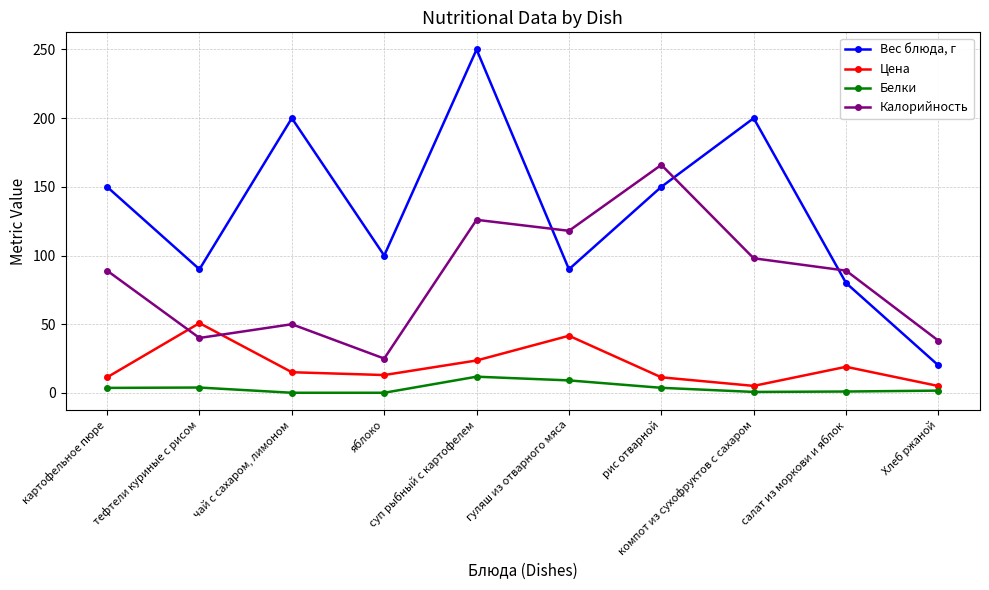

How many lines are shown in the chart?

4